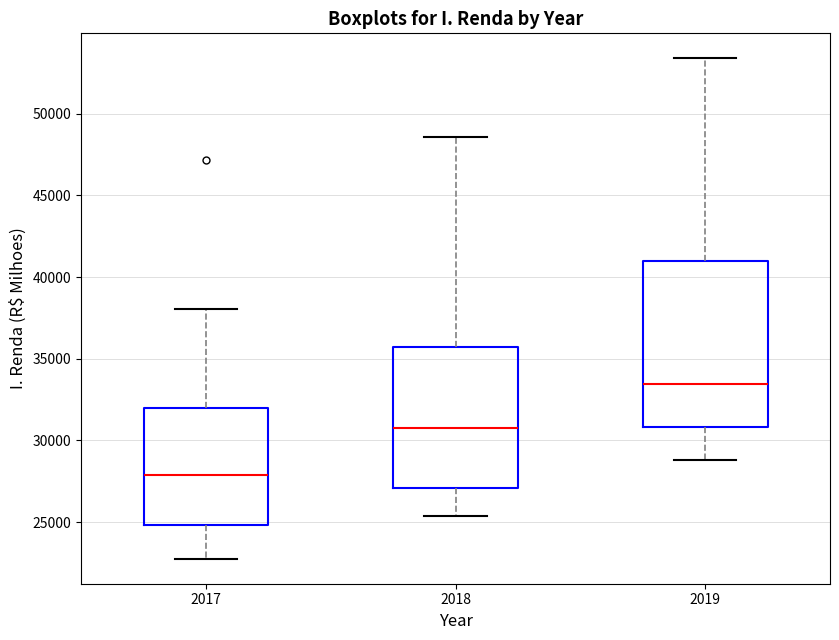

Reading left to right, read every box against the y-axis: the position of its median line, the range the box covers, and the ends of its whiskers. The values are not printed on the chart, so give them approximately, as read against the axis.

2017: median 28000, box 25000 to 32000, whiskers 23000 to 38000
2018: median 31000, box 27000 to 35500, whiskers 25500 to 48500
2019: median 33500, box 31000 to 41000, whiskers 29000 to 53500